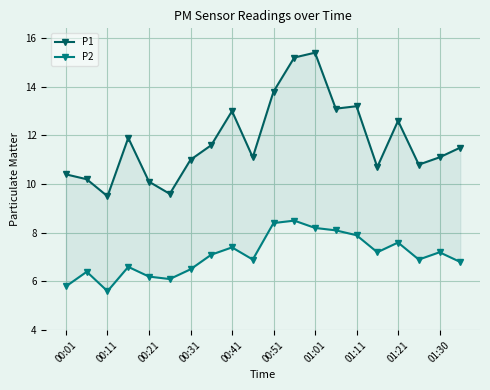

True or false: P1 and P2 intersect in this chart.

False